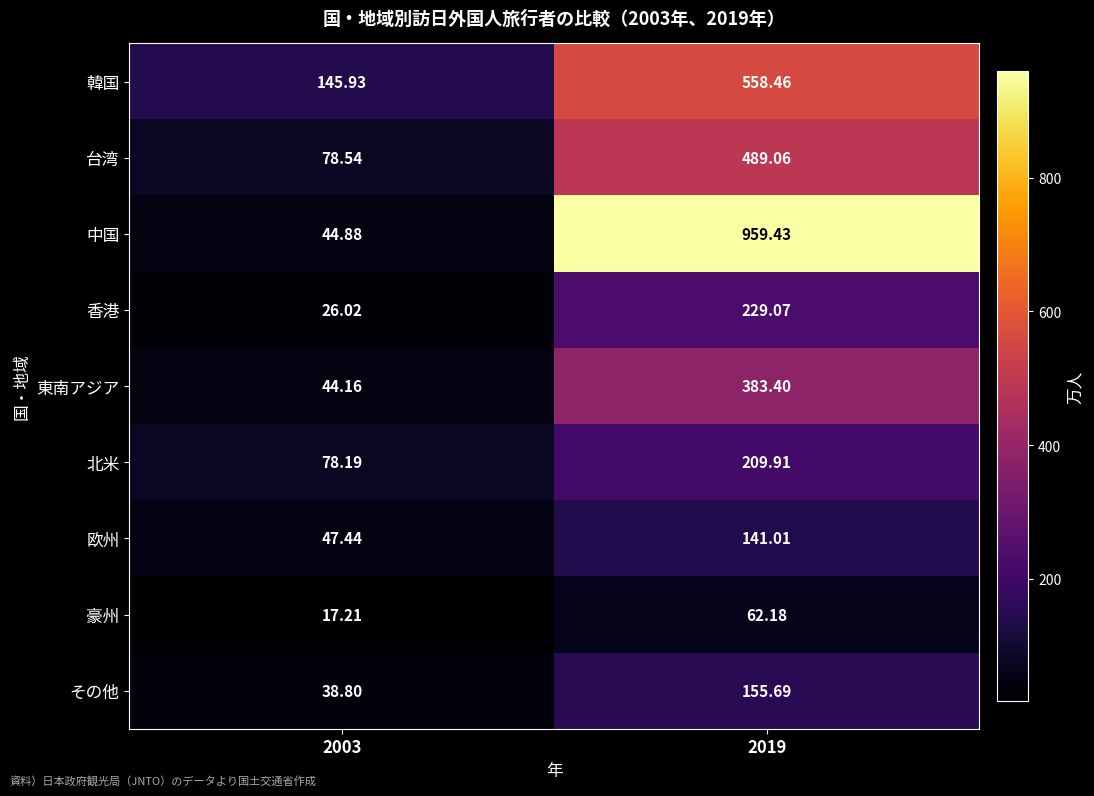

Which series has the largest range (max minus min)?

中国